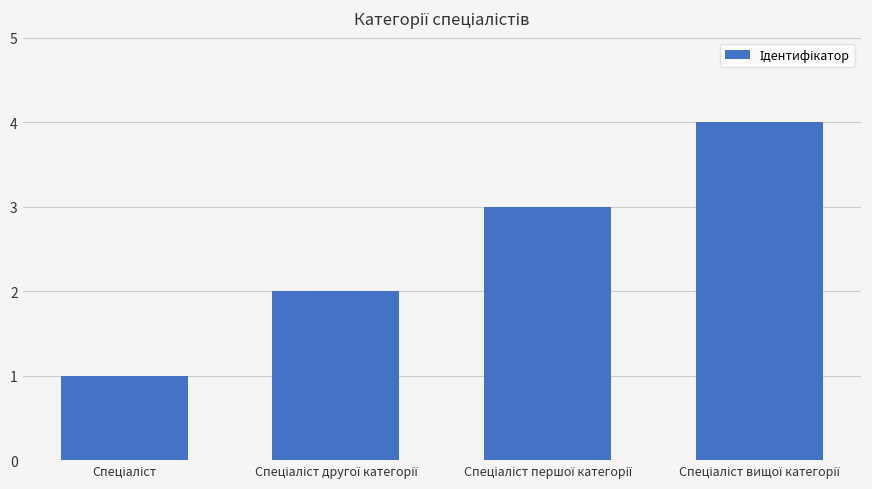

What is the difference between the maximum and minimum values?

3